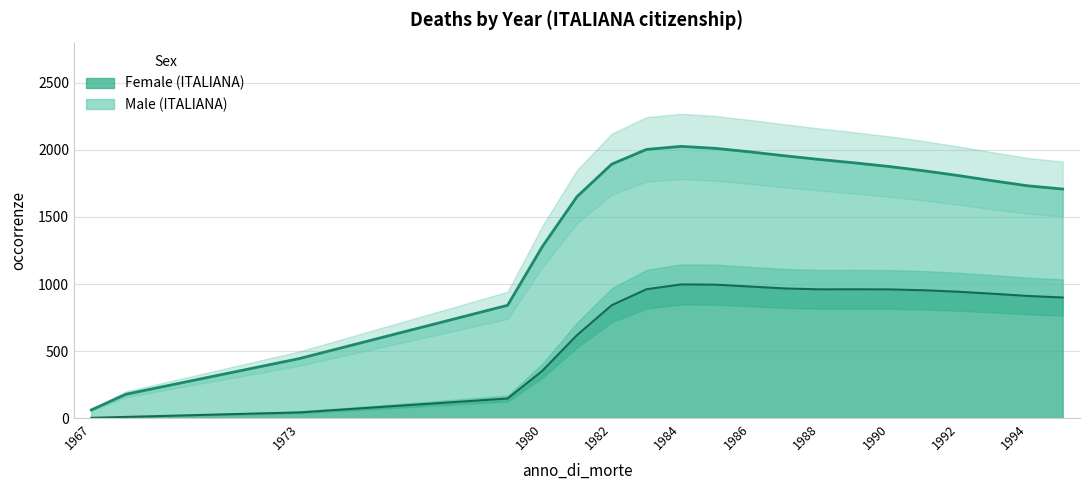

What is the highest value of the Female (ITALIANA) series?

997.0